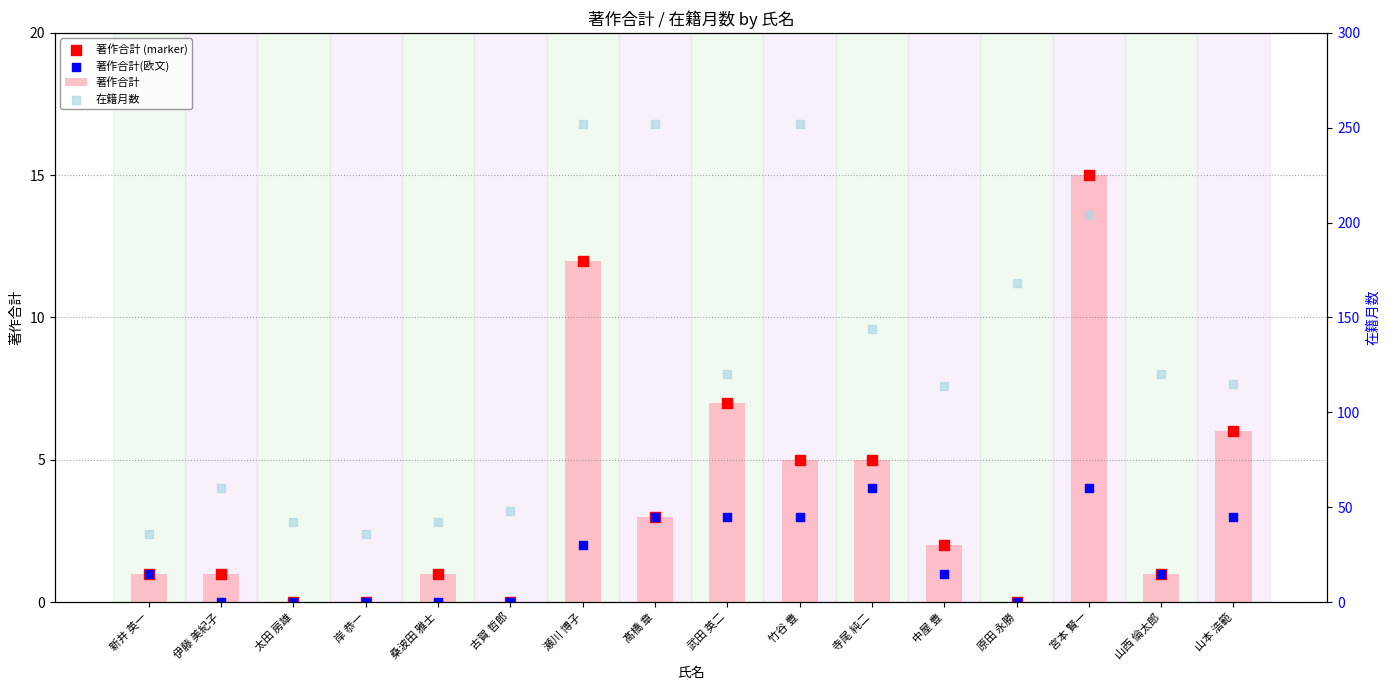

What is the total value across all series at 新井 英一?

39